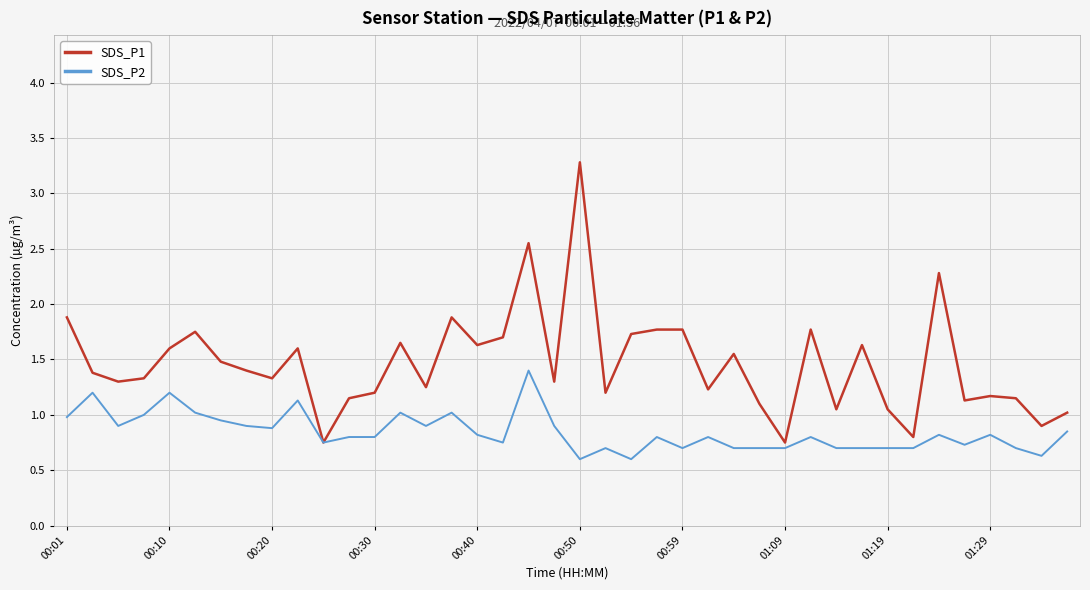

Which series has the largest total across all categories?

SDS_P1